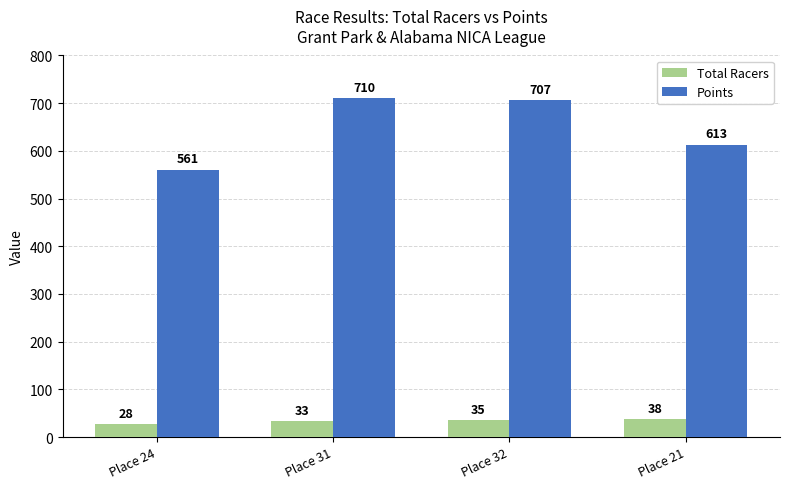

Rank the categories by Points value from lowest to highest.

Place 24, Place 21, Place 32, Place 31